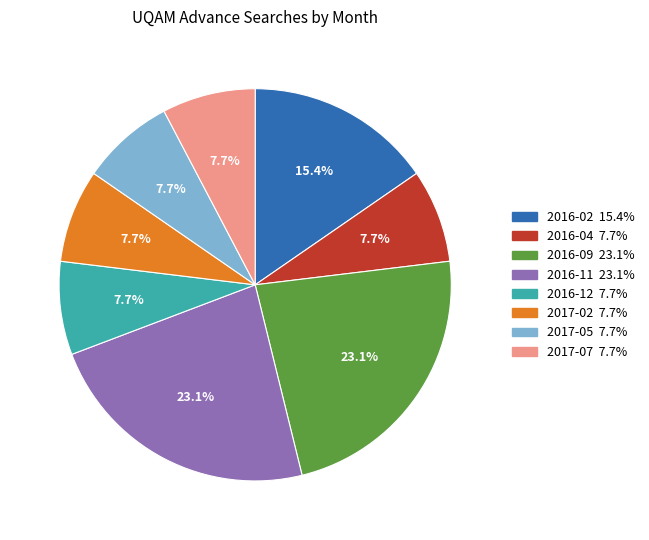

Does any single category account for the majority?

No